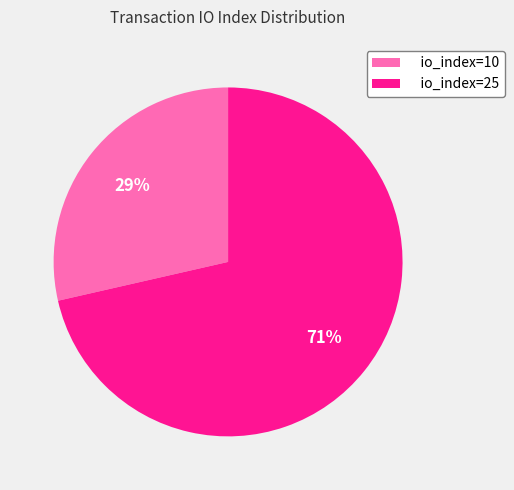

To the nearest percent, what percentage of the pie is io_index=10?

29%